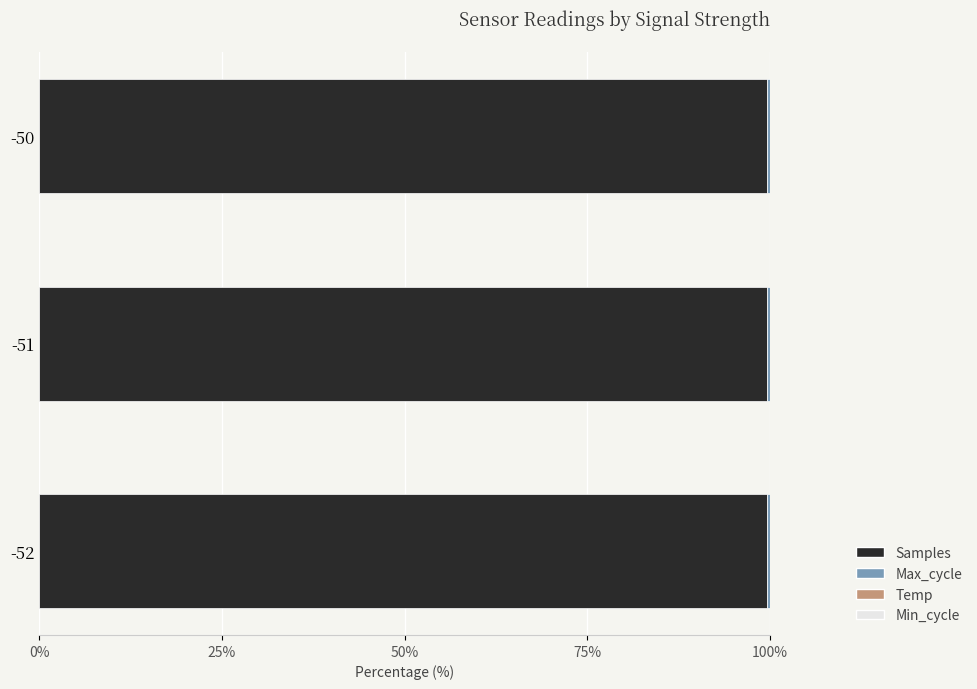

Is it true that Max_cycle equals 0.6 at -50?

False